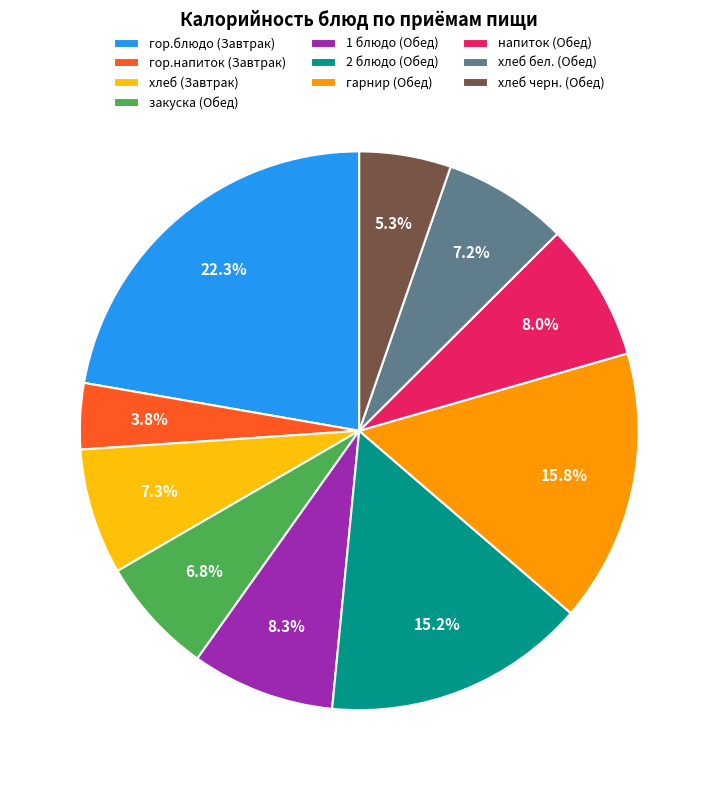

To the nearest percent, what portion does хлеб черн. (Обед) represent?

5%